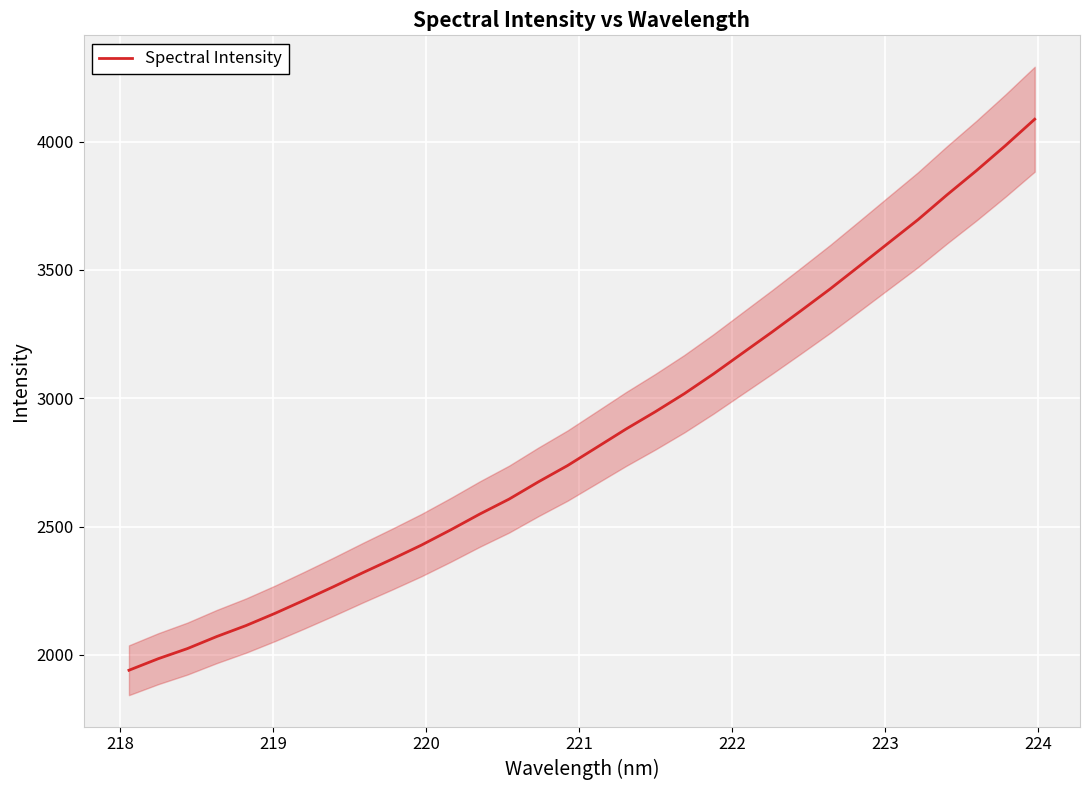

What is the maximum value for Spectral Intensity?

4087.0